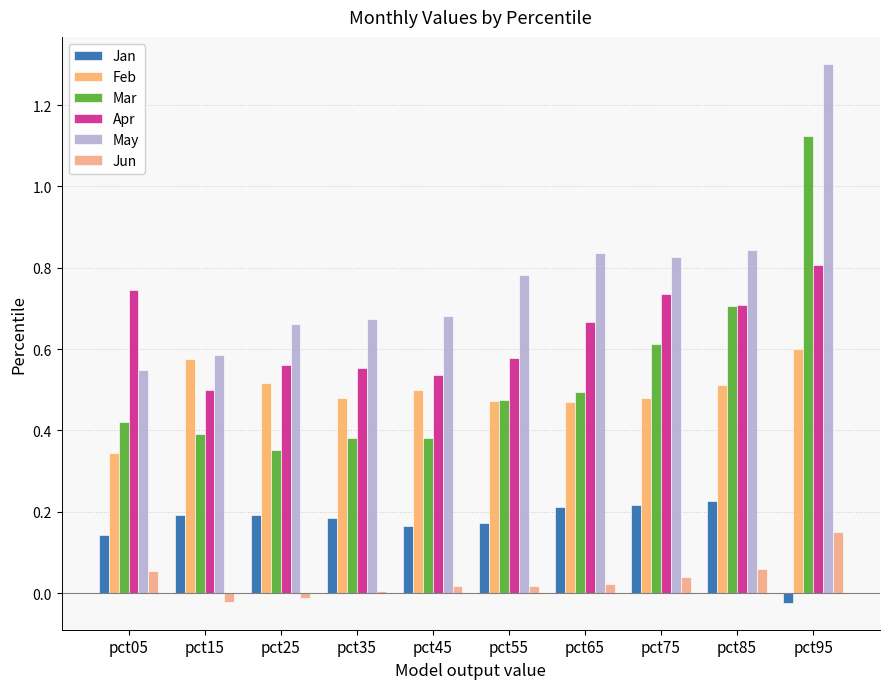

How many categories are shown in the chart?

10